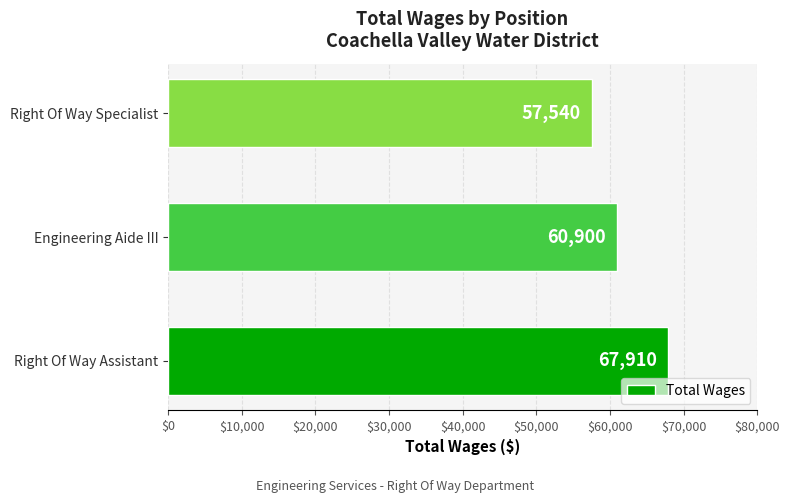

Rank the categories by value from highest to lowest.

Right Of Way Assistant, Engineering Aide III, Right Of Way Specialist